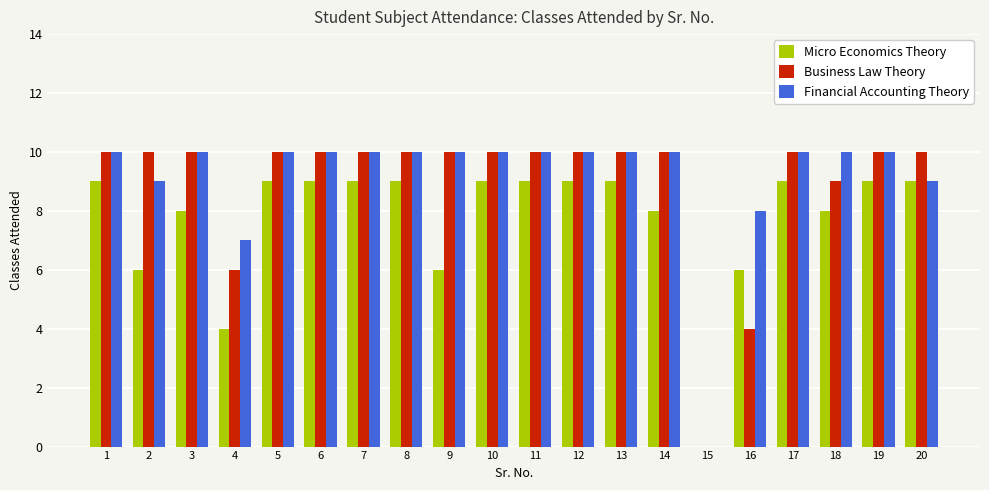

How many categories are shown in the chart?

20